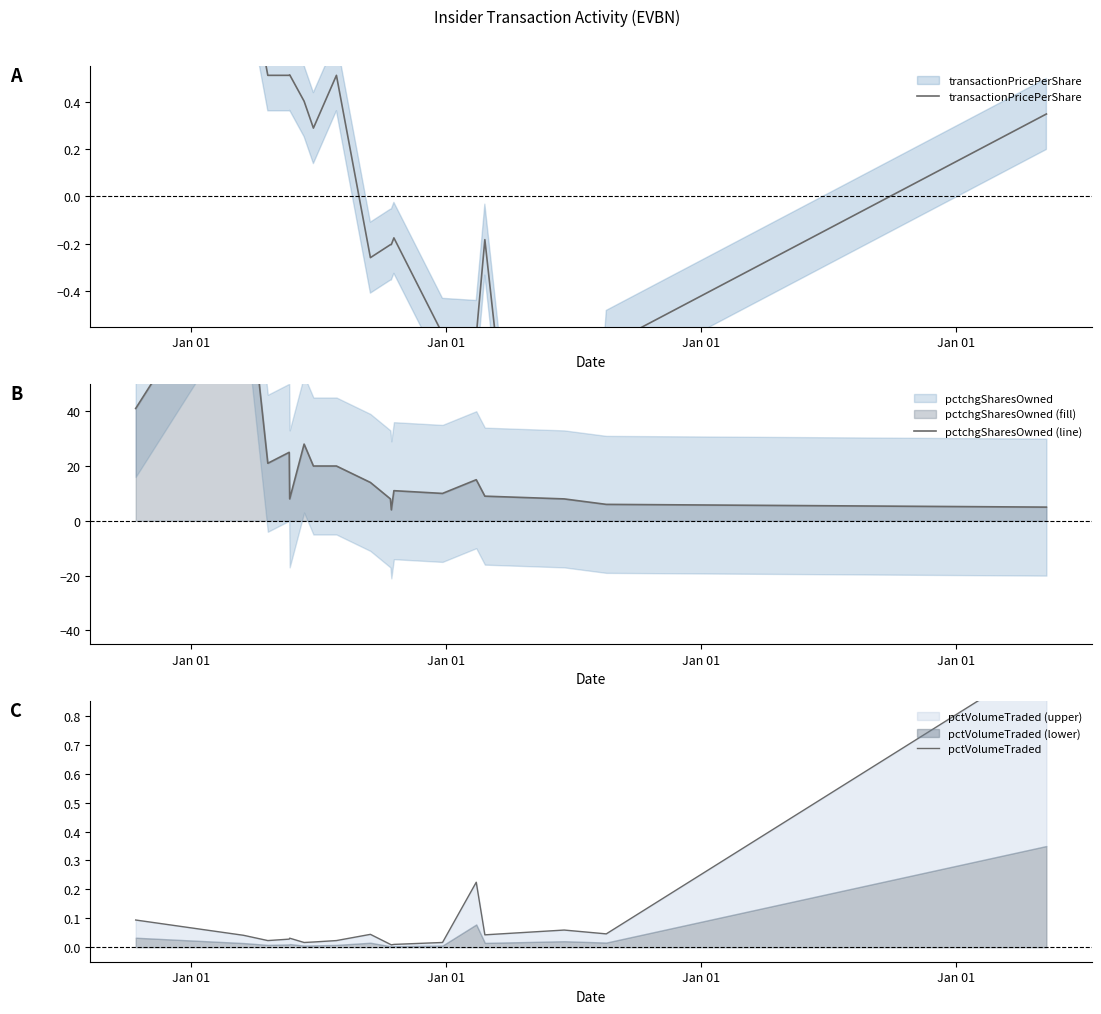

True or false: transactionPricePerShare has more than 0 points higher than both neighbors.

True